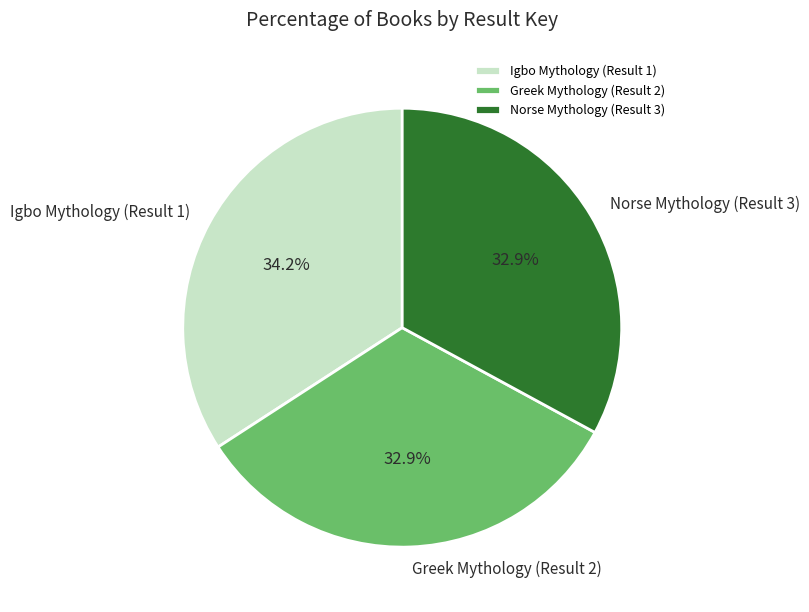

To the nearest percent, what is the average slice percentage?

33%